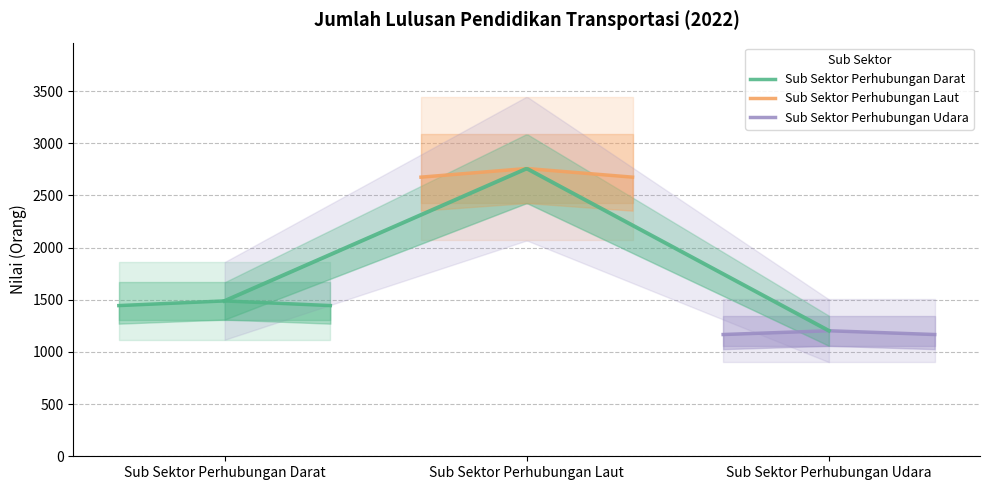

The Sub Sektor Perhubungan Darat series shows 2318.8 at Sub Sektor Perhubungan Udara. True or false?

False